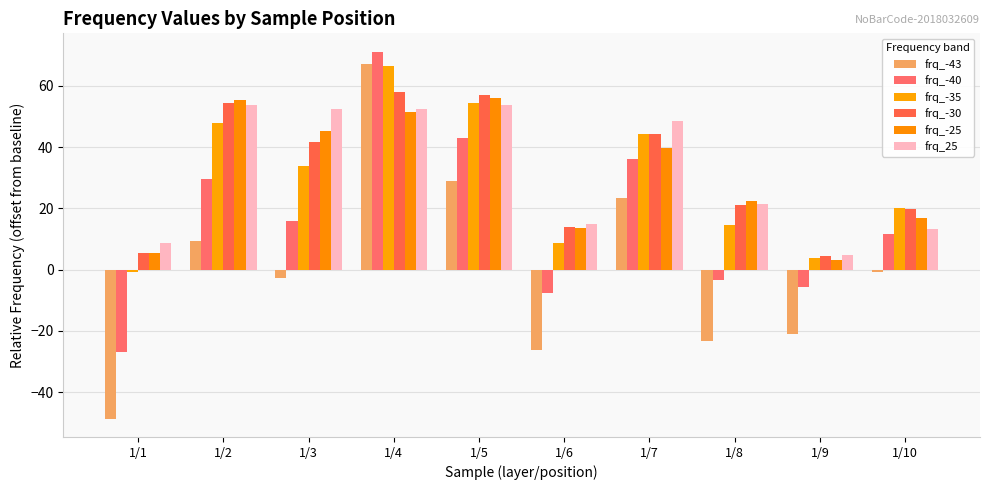

At how many categories does at least one series exceed 20?

7